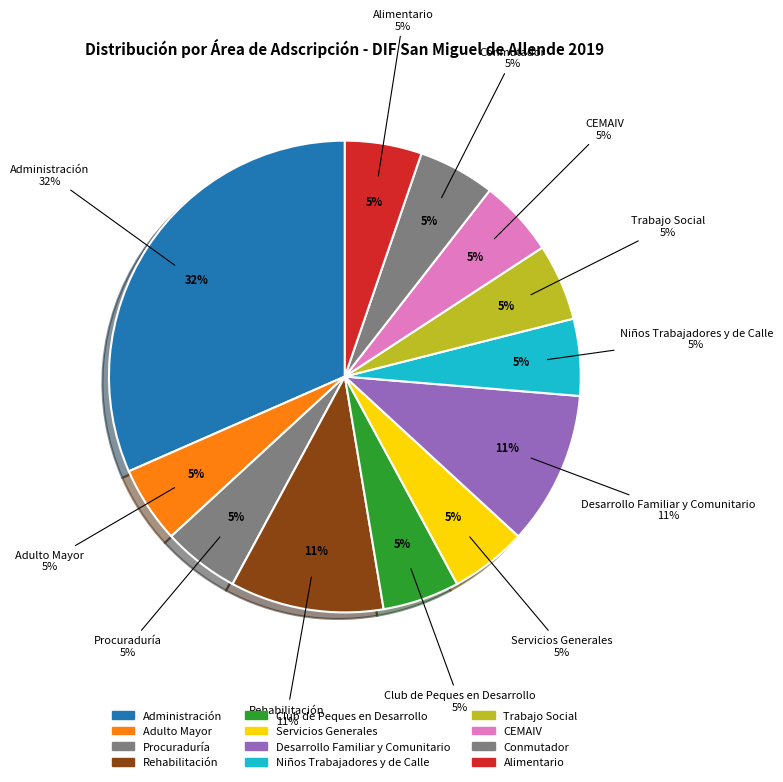

What percentage is the CEMAIV slice, to the nearest percent?

5%